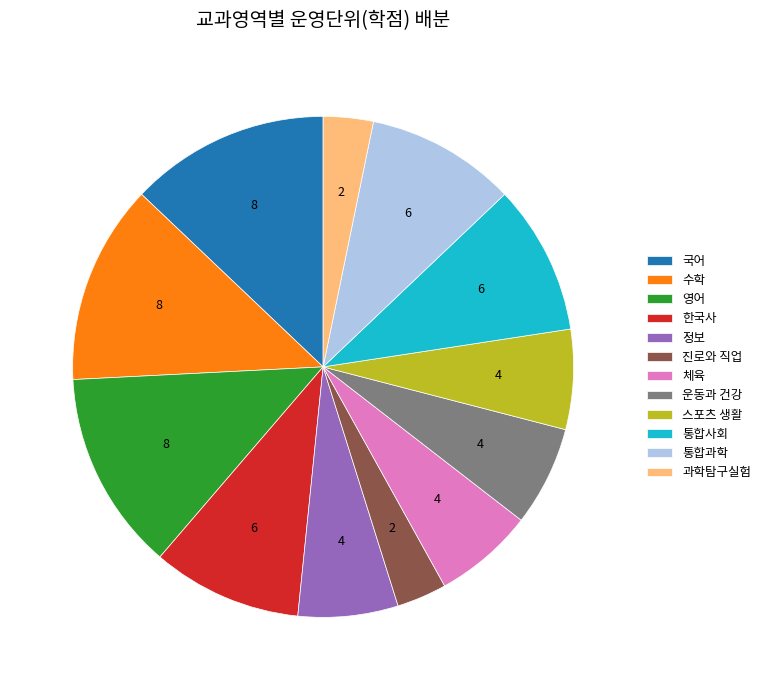

Approximately how many times larger is the value at 통합사회 compared to 한국사?

1.0